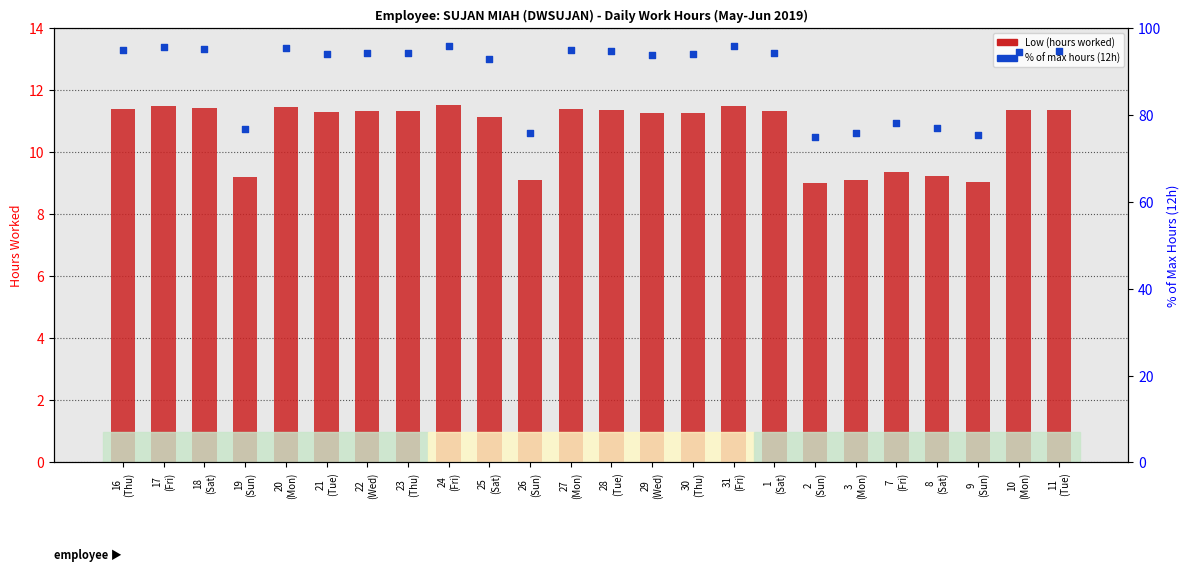

Which series has the largest total across all categories?

% of max hours